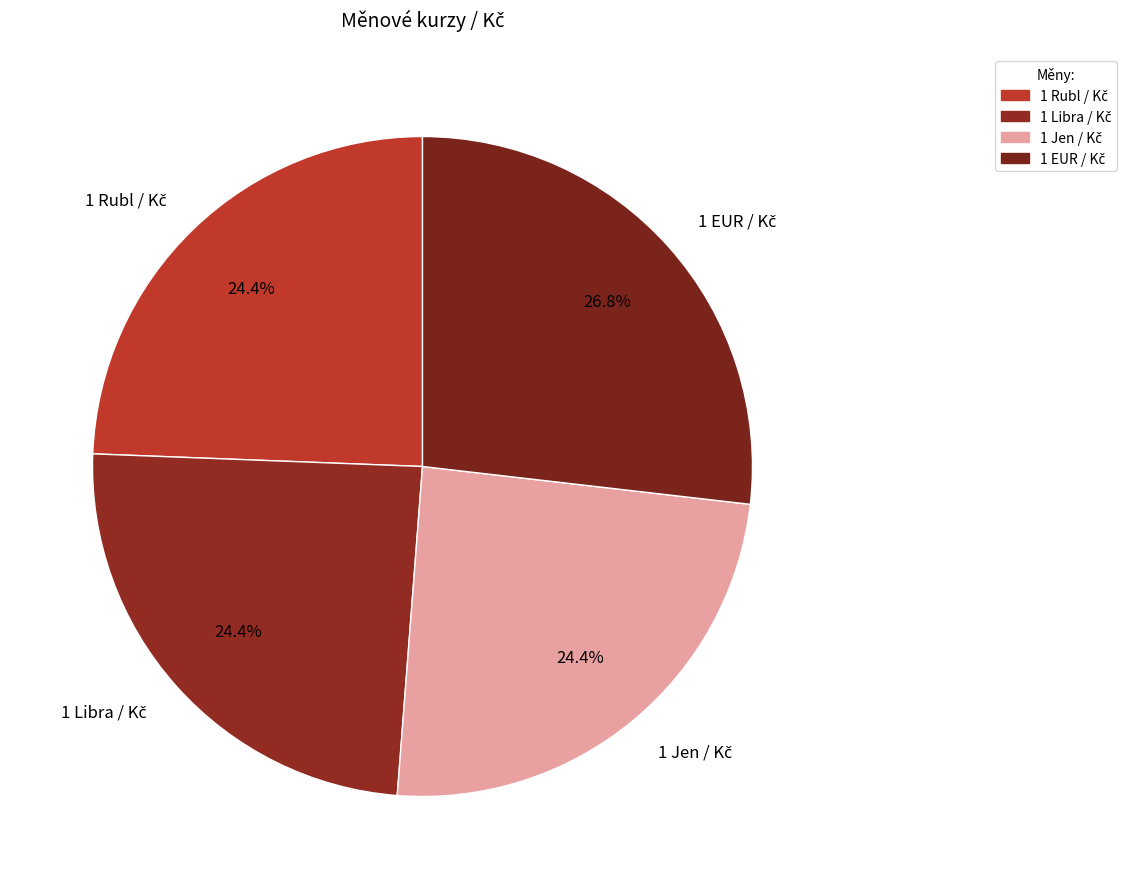

Does any single category account for the majority?

No